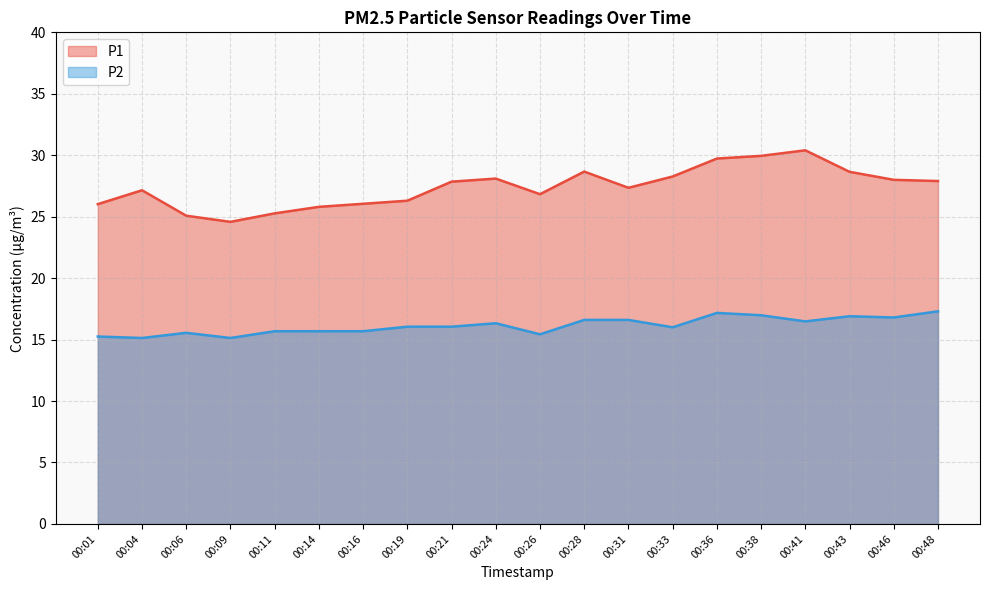

True or false: P1 and P2 cross at least once.

False